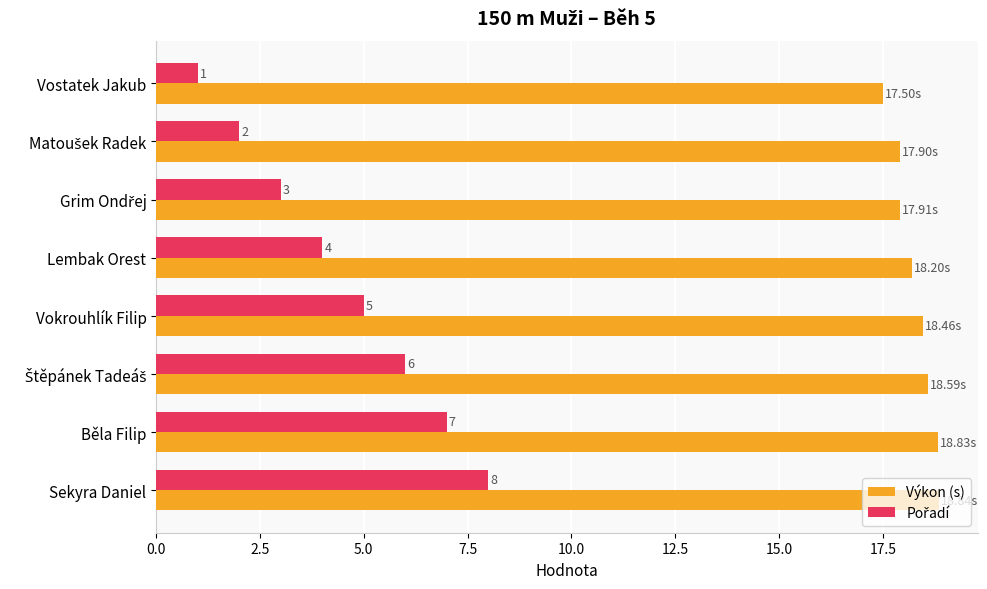

Which label corresponds to the smallest value in the chart?

Vostatek Jakub